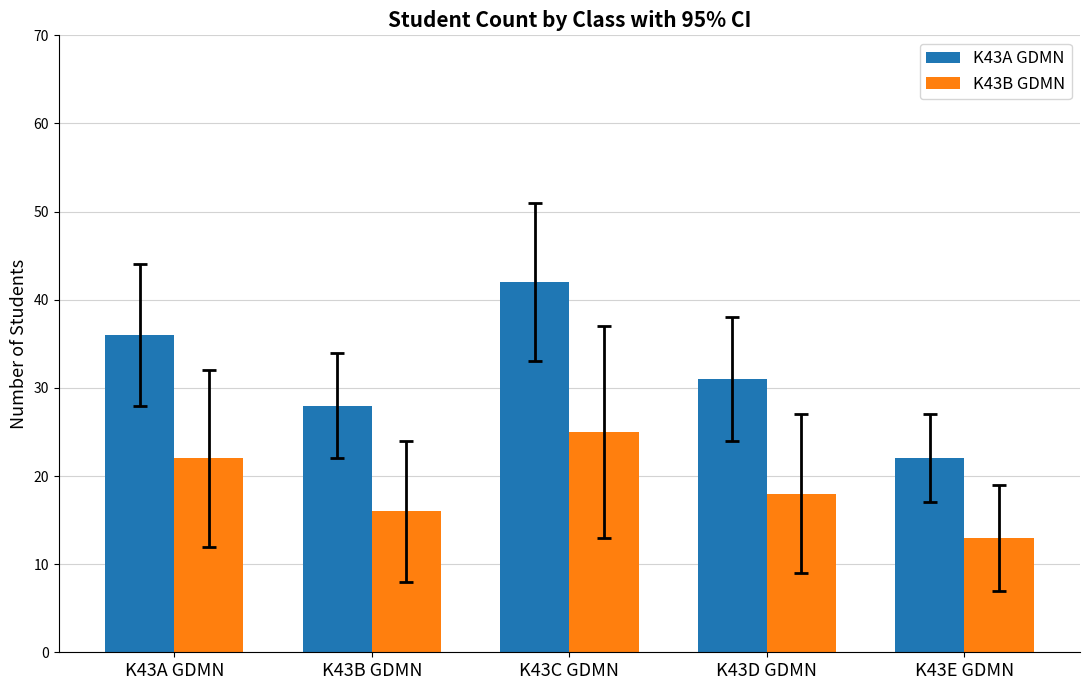

What is the sum of the K43A GDMN values at K43C GDMN and K43B GDMN?

70